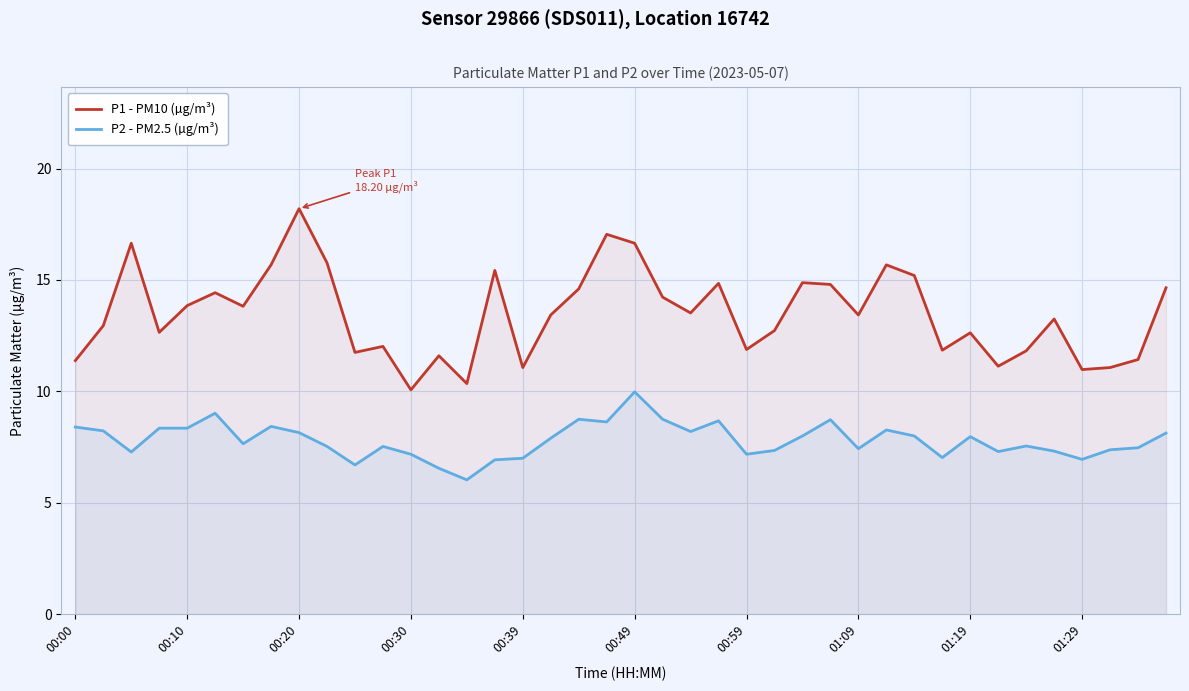

Reading left to right, transcribe all the data shown in this chart.

P1 - PM10 (µg/m³): 11.4	12.9	16.6	12.7	13.8	14.4	13.8	15.7	18.2	15.8	11.8	12.0	10.1	11.6	10.3	15.4	11.1	13.4	14.6	17.1	16.6	14.2	13.5	14.8	11.9	12.7	14.9	14.8	13.4	15.7	15.2	11.8	12.6	11.1	11.8	13.2	11.0	11.1	11.4	14.7
P2 - PM2.5 (µg/m³): 8.4	8.2	7.3	8.3	8.3	9.0	7.7	8.4	8.2	7.5	6.7	7.5	7.2	6.5	6.0	6.9	7.0	7.9	8.8	8.6	10.0	8.8	8.2	8.7	7.2	7.3	8.0	8.7	7.4	8.3	8.0	7.0	8.0	7.3	7.5	7.3	7.0	7.4	7.5	8.1